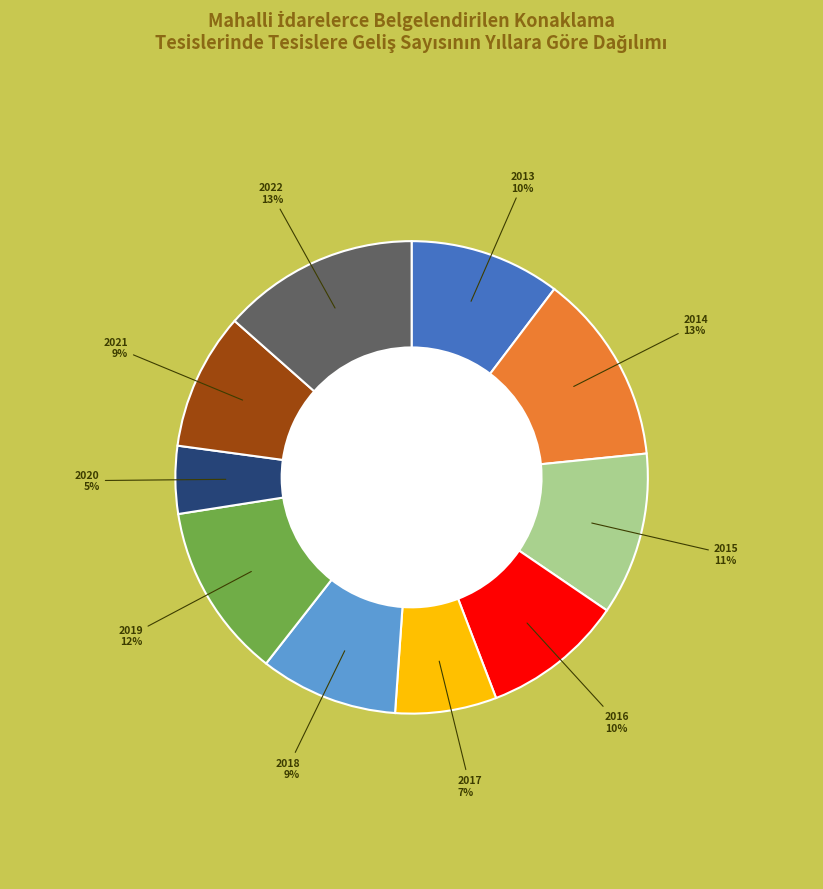

To the nearest percent, what is the average slice percentage?

10%